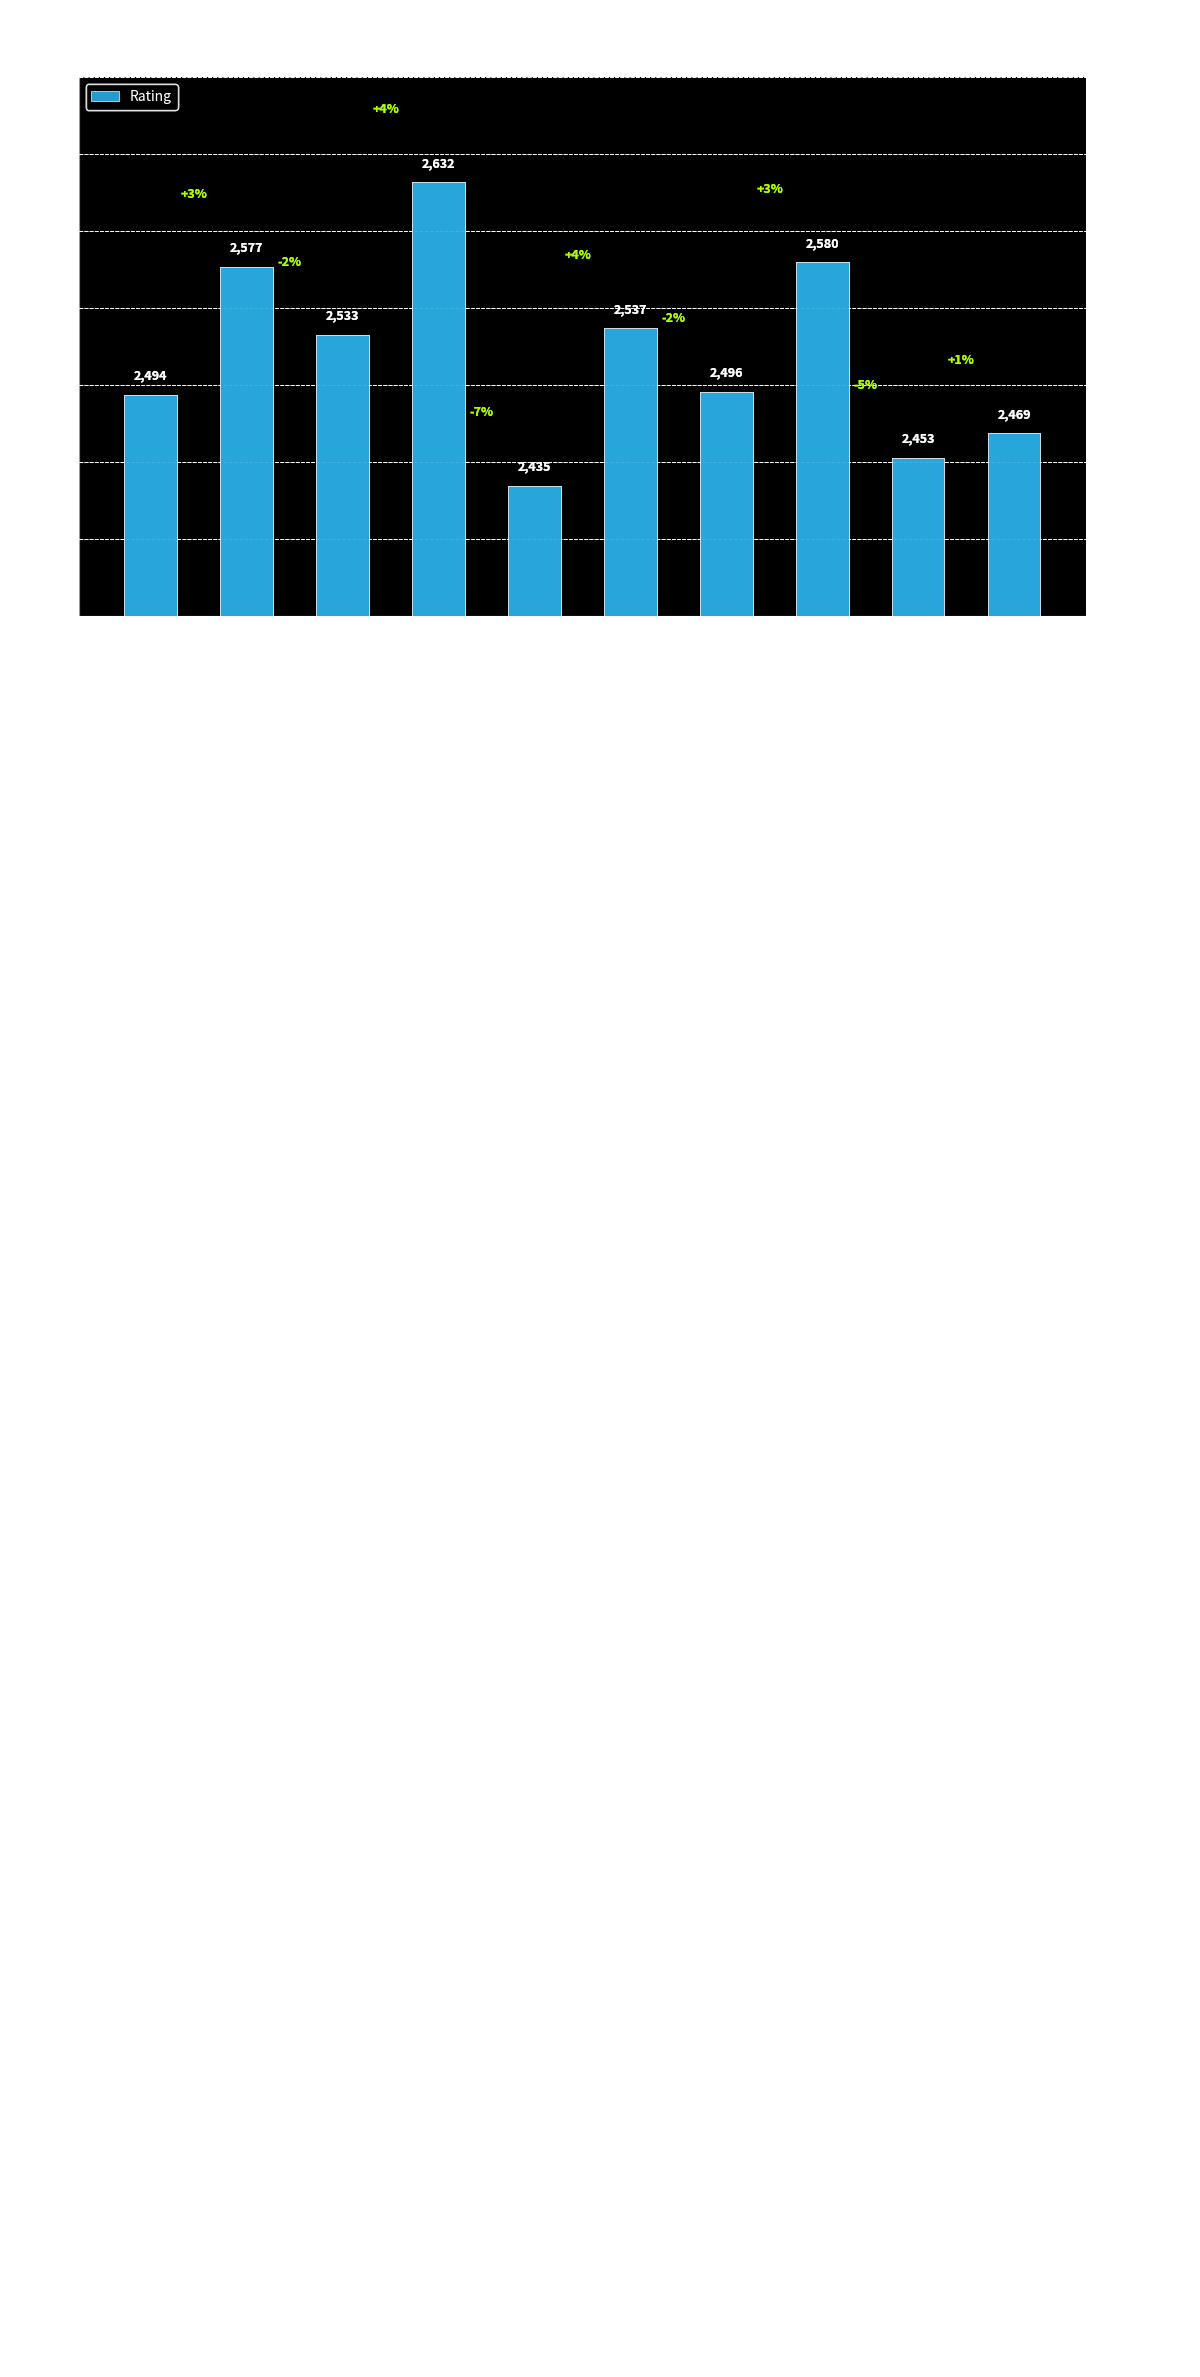

What value does the data have at Bajarani Ulvi?

2494